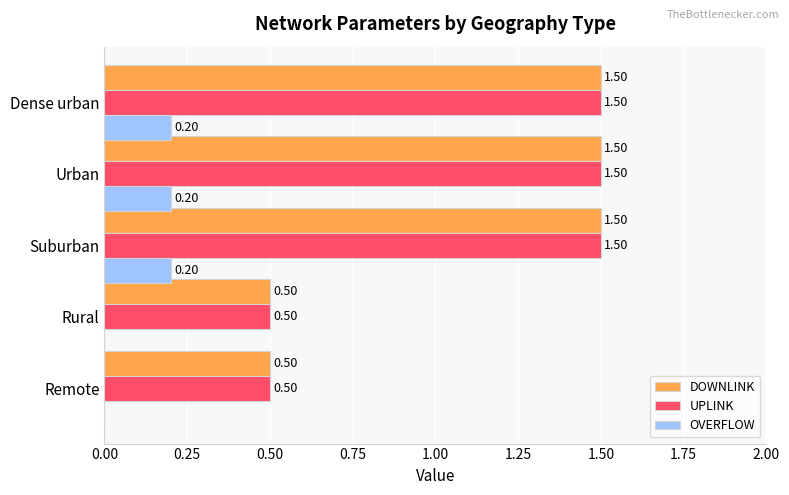

What is the average value of the OVERFLOW series?

0.1